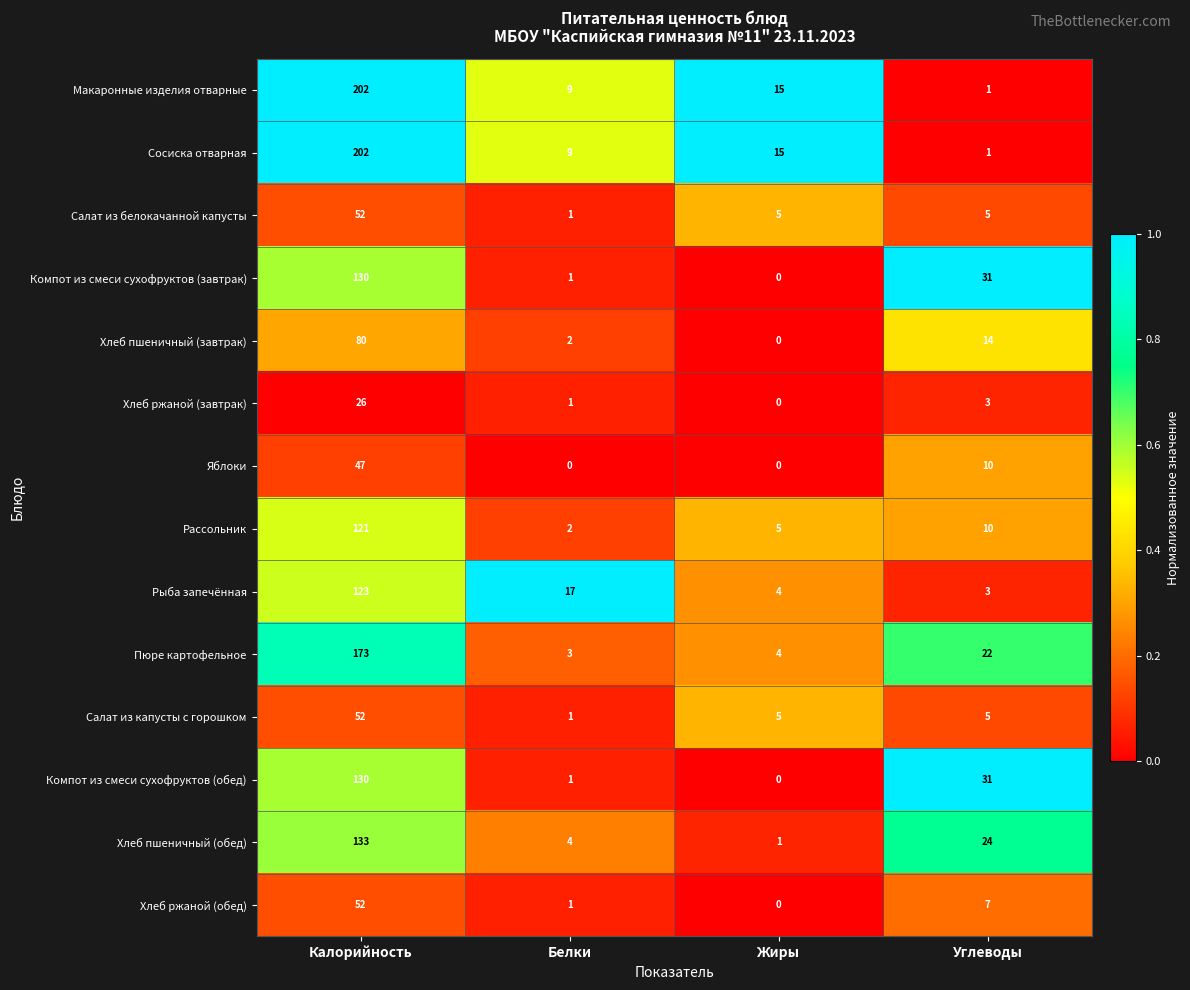

What is the total value across all series at Углеводы?

167